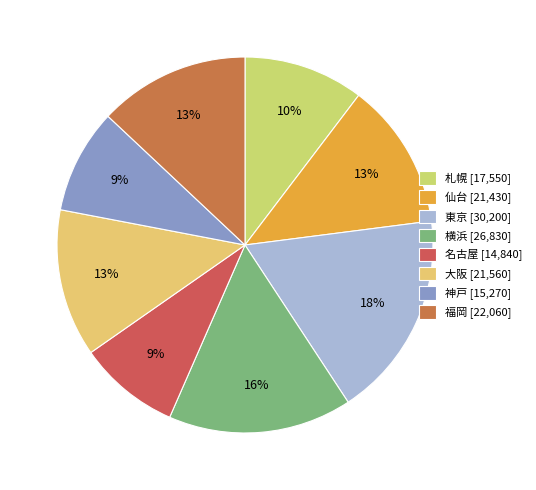

What is the change in value from 仙台 to 大阪?

+130